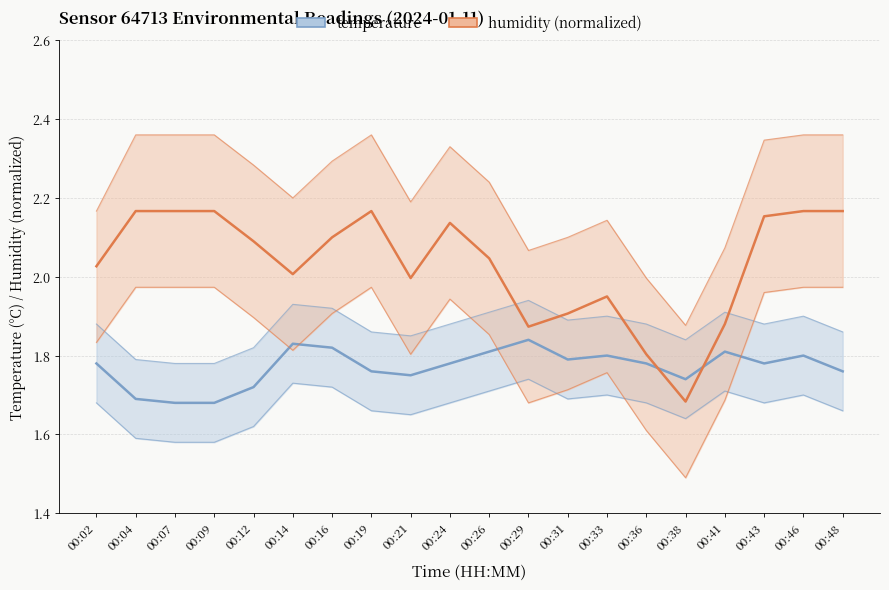

After their last crossing, which series has the higher values: humidity (normalized) or temperature?

humidity (normalized)